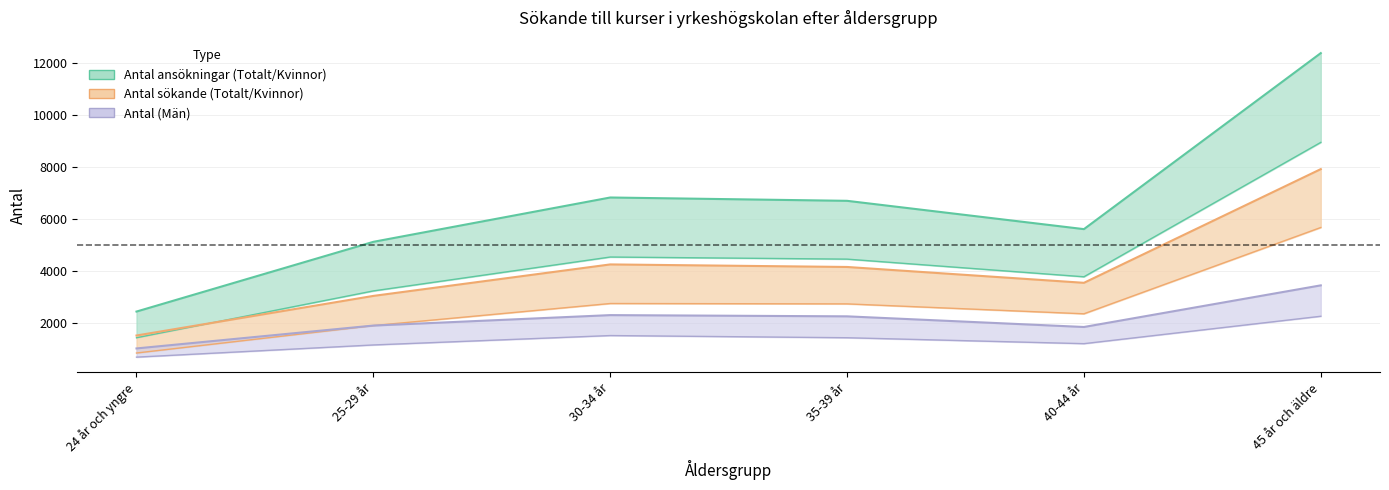

How many values in the Antal ansökningar Kvinnor series exceed 4448?

2